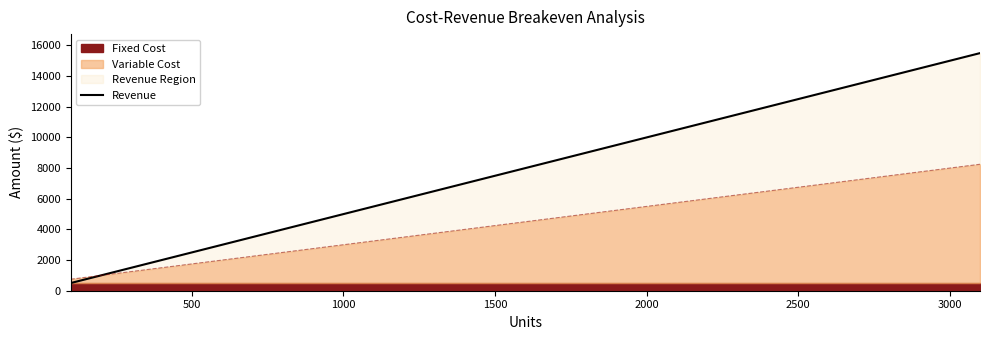

Reading left to right, extract all data points from this chart.

500	1000	1500	2000	2500	3000	3500	4000	4500	5000	5500	6000	6500	7000	7500	8000	8500	9000	9500	10000	10500	11000	11500	12000	12500	13000	13500	14000	14500	15000	15500